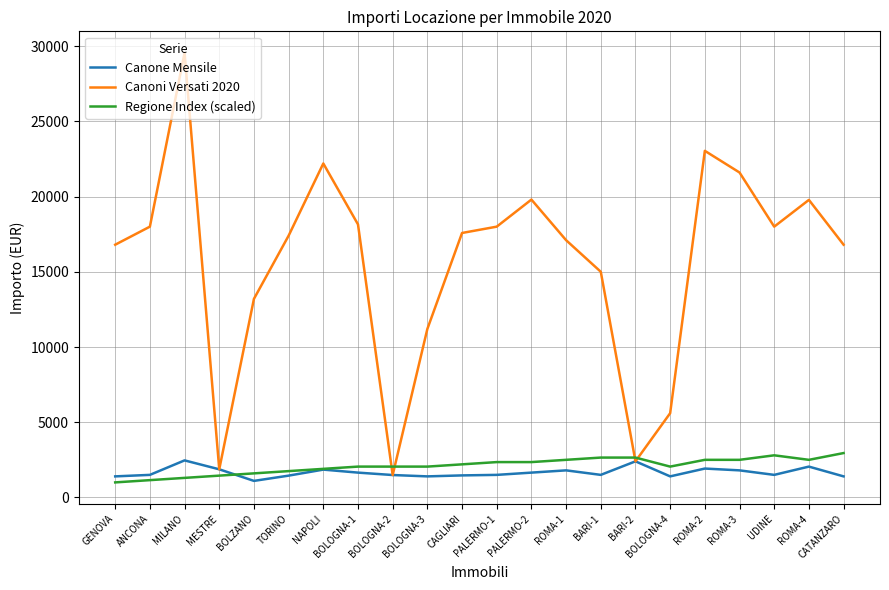

How many values in the Canone Mensile series are below 1500?

8